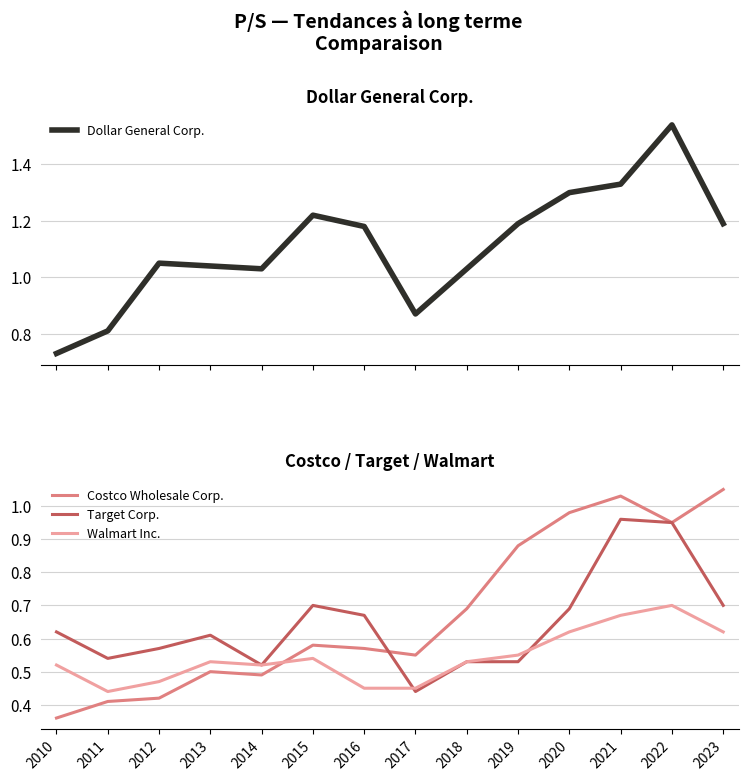

What is the difference between the maximum and minimum values in the Dollar General Corp. series?

0.8